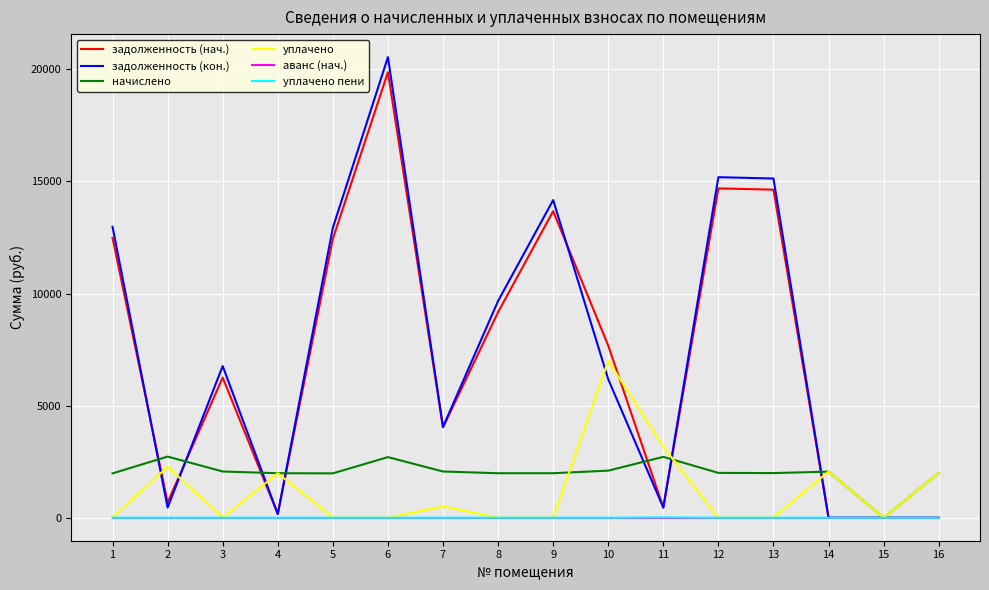

What is the total value across all series at 13?

31753.4